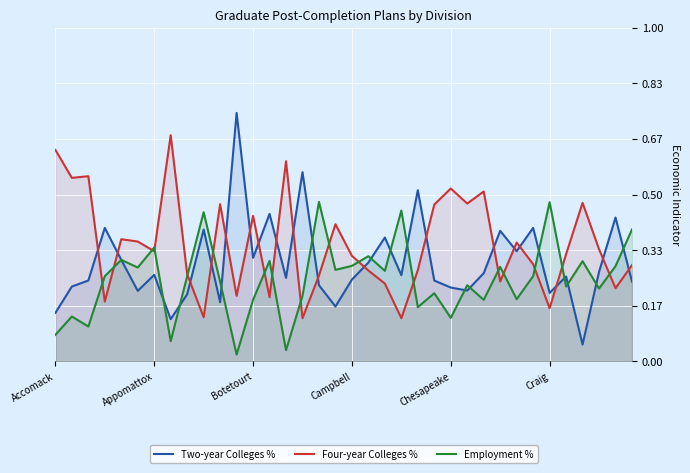

What is the value of the Four-year Colleges % point at the 18th from the left?

0.4